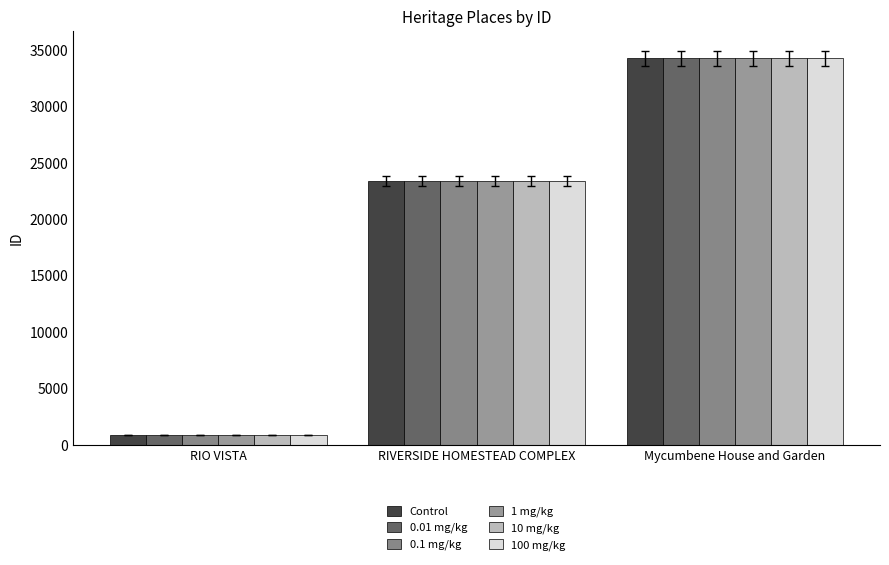

Rank the series at RIVERSIDE HOMESTEAD COMPLEX from lowest to highest value.

Control, 0.01 mg/kg, 0.1 mg/kg, 1 mg/kg, 10 mg/kg, 100 mg/kg